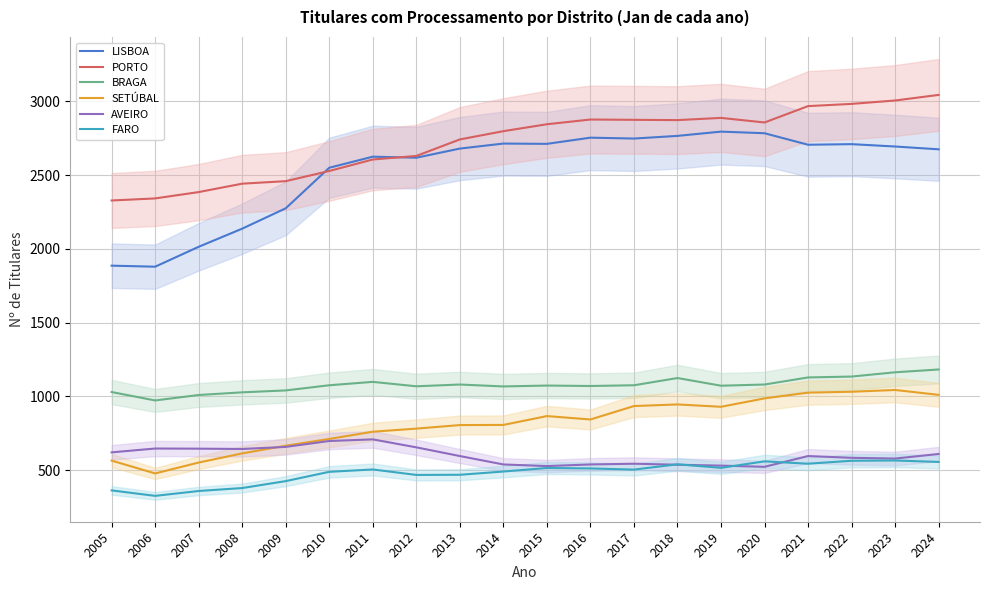

What are all the series names shown in the legend?

LISBOA, PORTO, BRAGA, SETÚBAL, AVEIRO, FARO